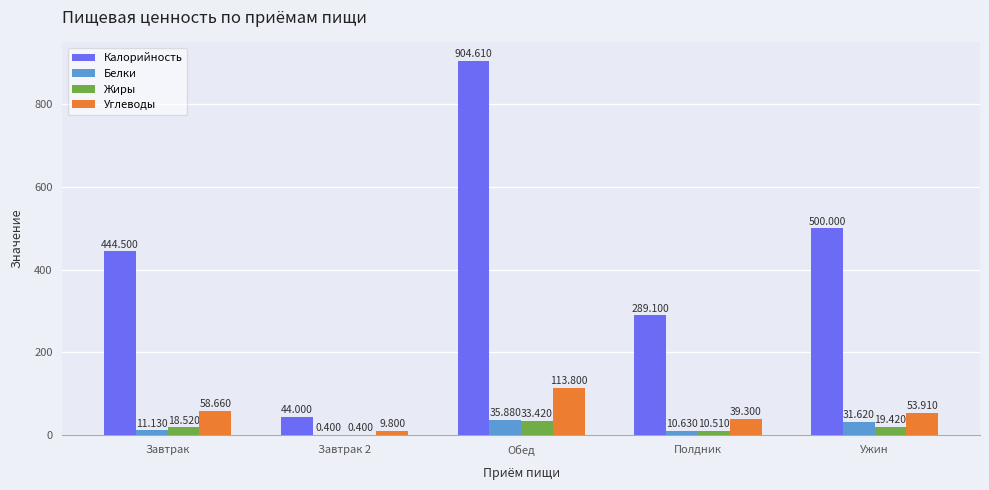

Reading left to right, extract all data points from this chart.

Калорийность: 444.5	44.0	904.6	289.1	500.0
Белки: 11.1	0.4	35.9	10.6	31.6
Жиры: 18.5	0.4	33.4	10.5	19.4
Углеводы: 58.7	9.8	113.8	39.3	53.9